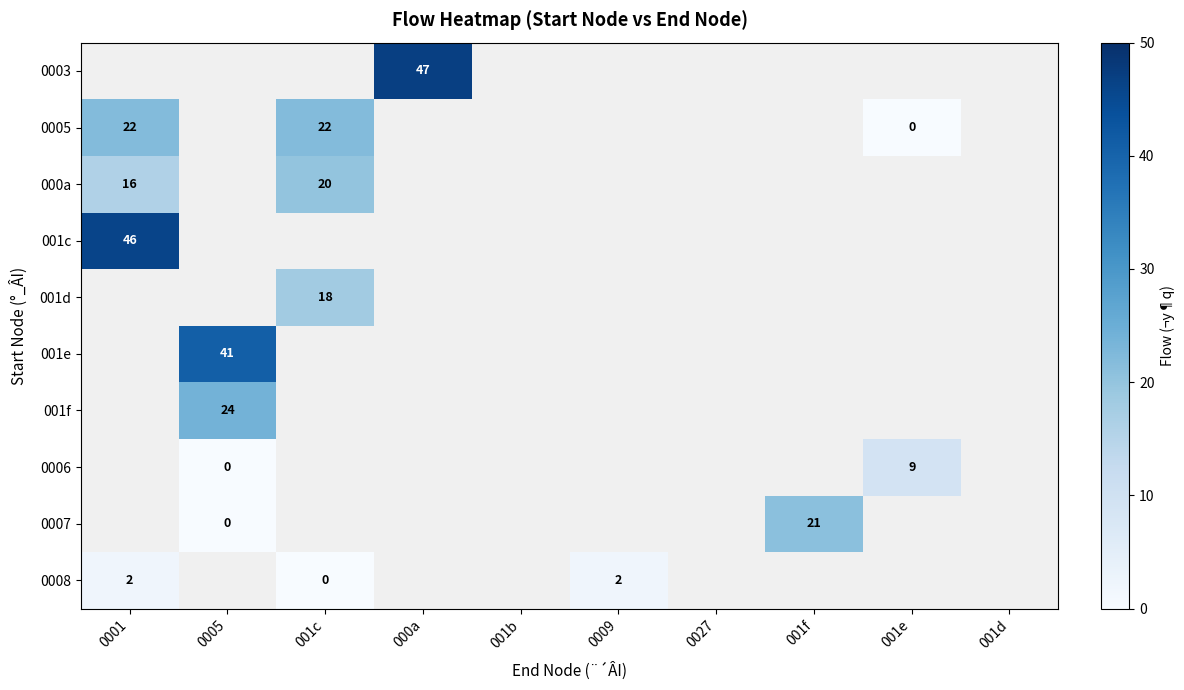

Is it true that 0008 equals 3 at 0009?

False